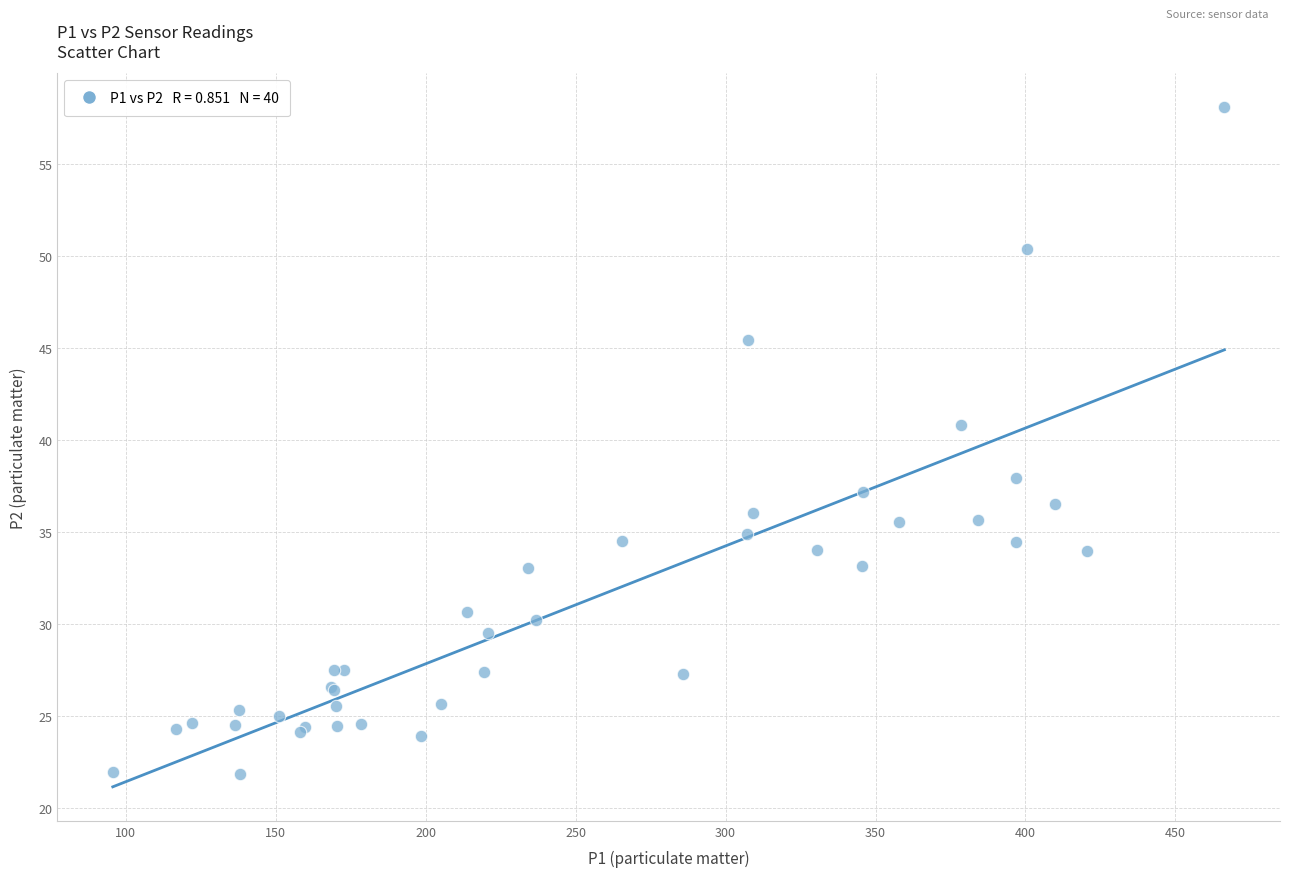

What Y value in the scatter plot is closest to 39?

37.9